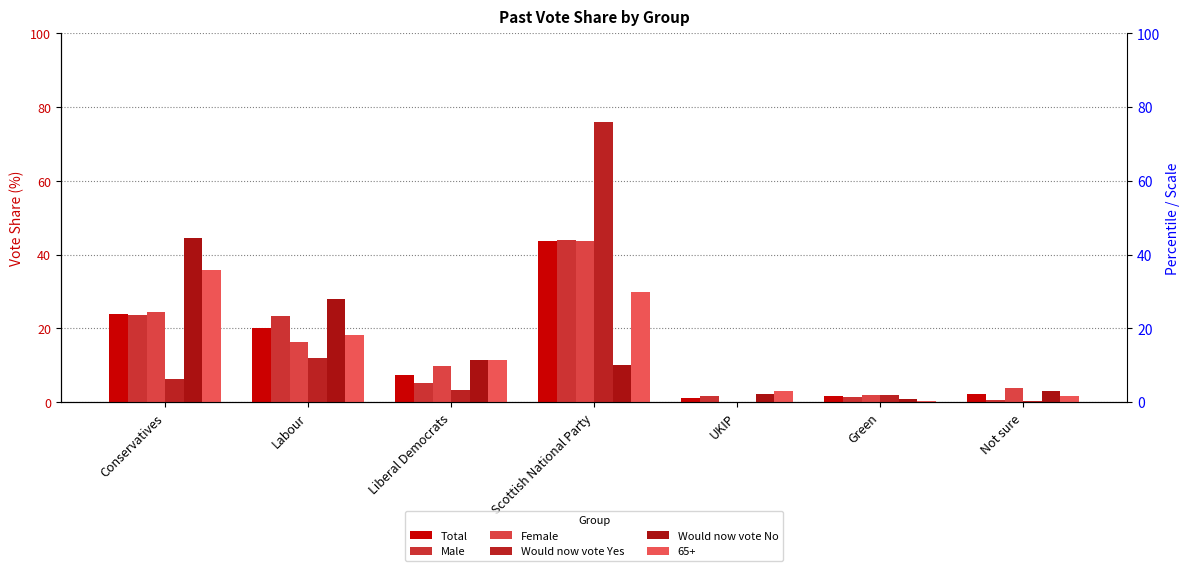

Between Not sure and Labour, which is larger?

Labour